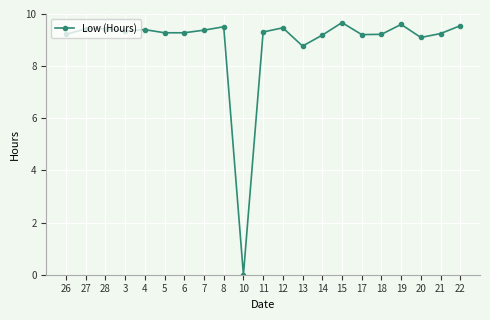

What is the sum of all values?

186.6